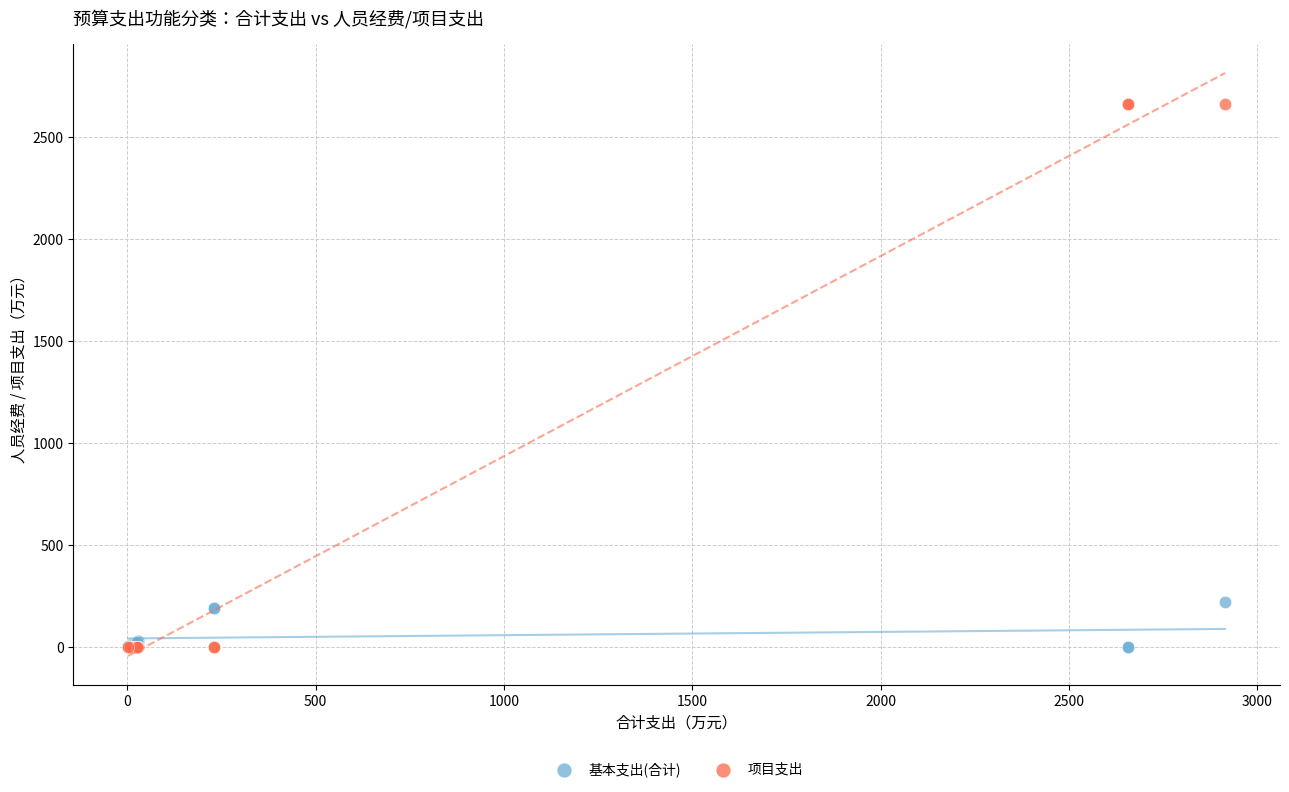

What are all the series names shown in the legend?

基本支出(合计), 项目支出